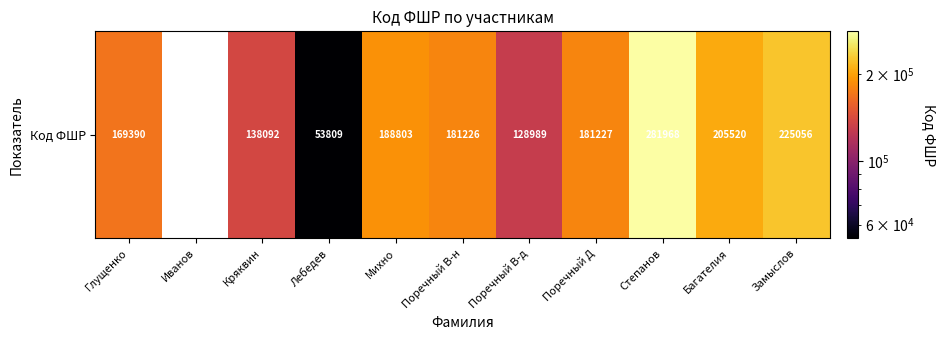

What is the greatest value displayed?

281968.0